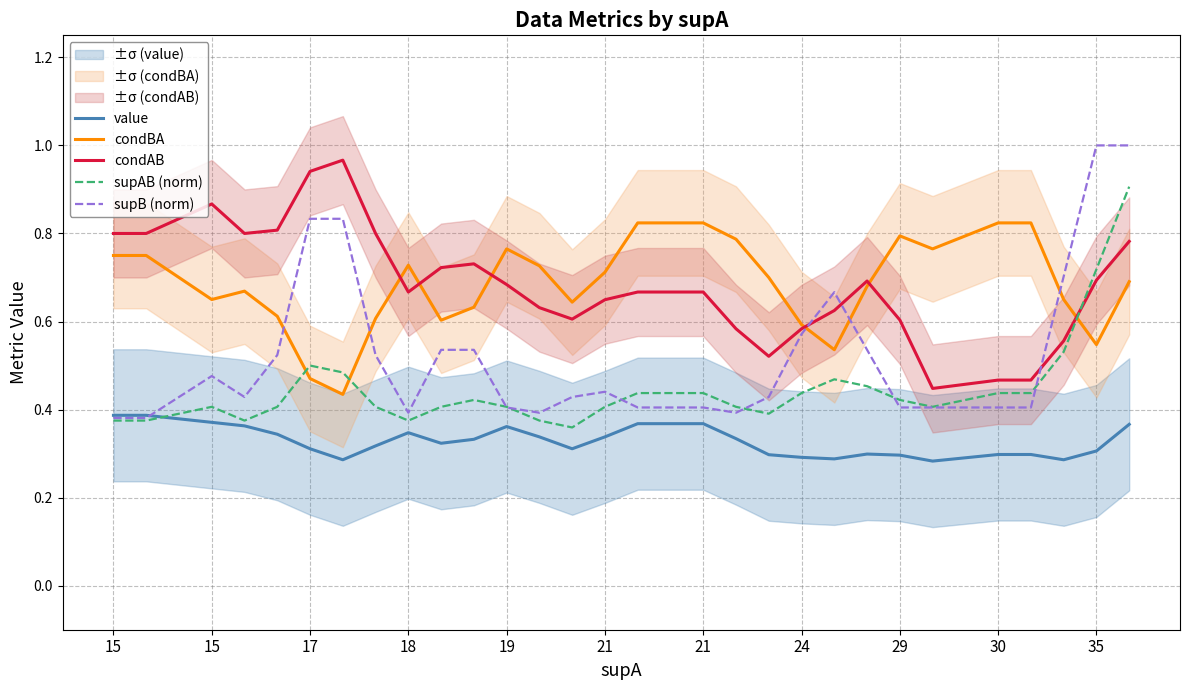

Is the value of supAB (norm) at 22 greater than the value of condBA at 21?

No